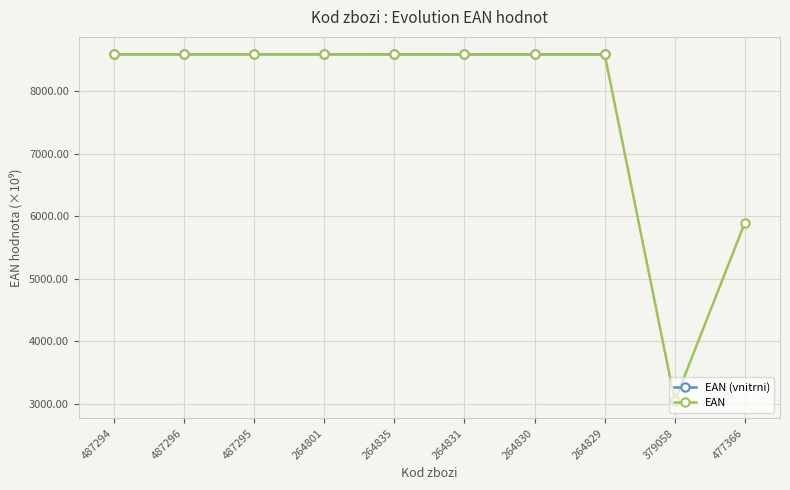

What is the sum of the values at 264835 and 264831?

17184.6